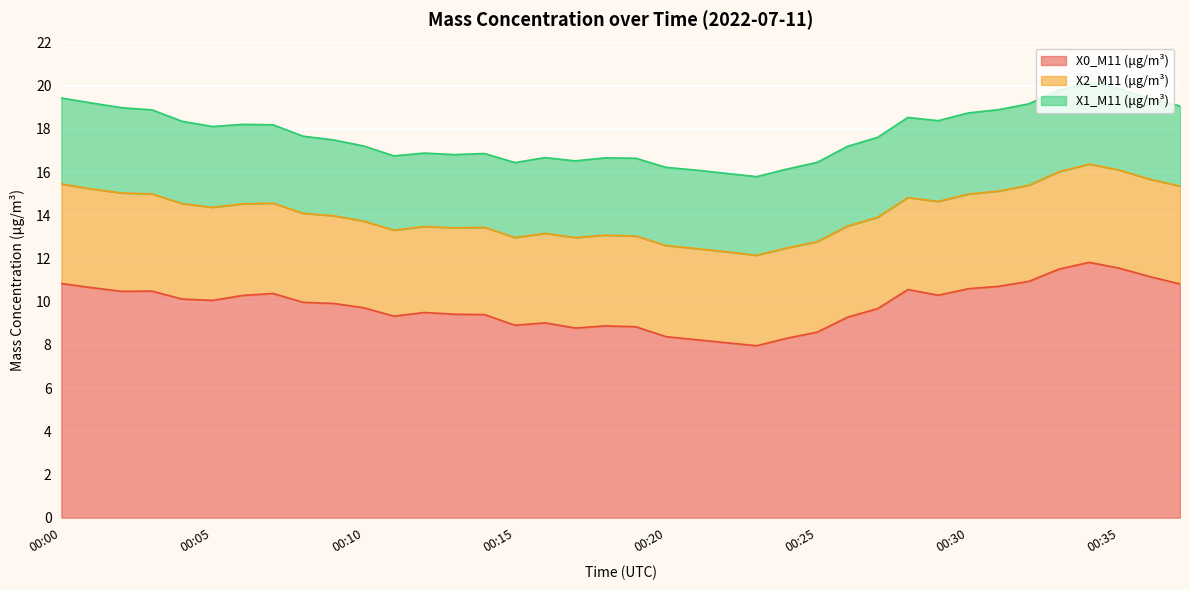

What is the total value across all series at 00:28?

18.5